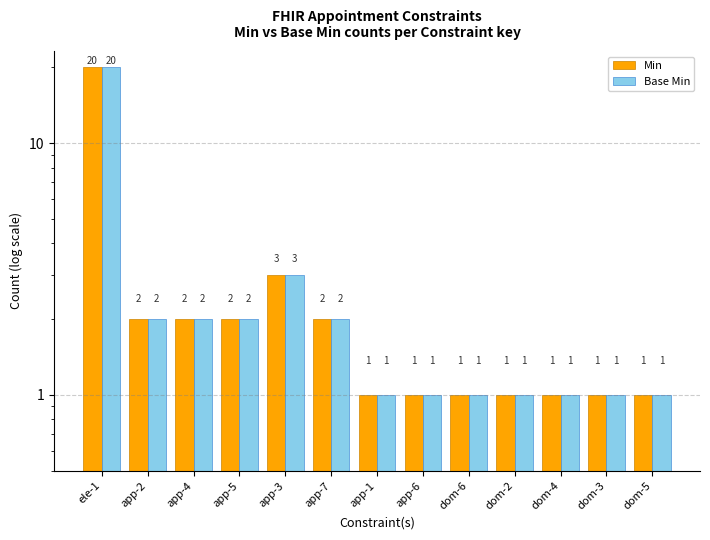

The value of Base Min at app-7 is 1. True or false?

False